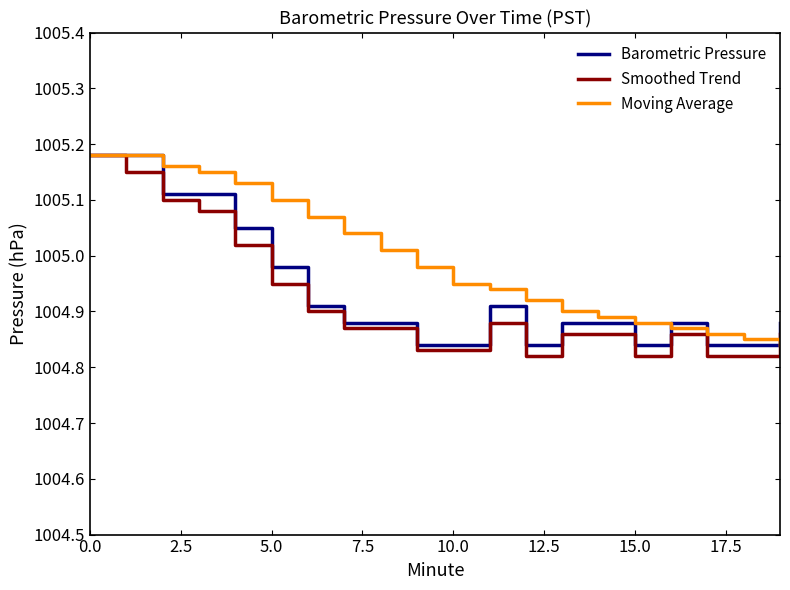

Which series has the largest total across all categories?

Moving Average